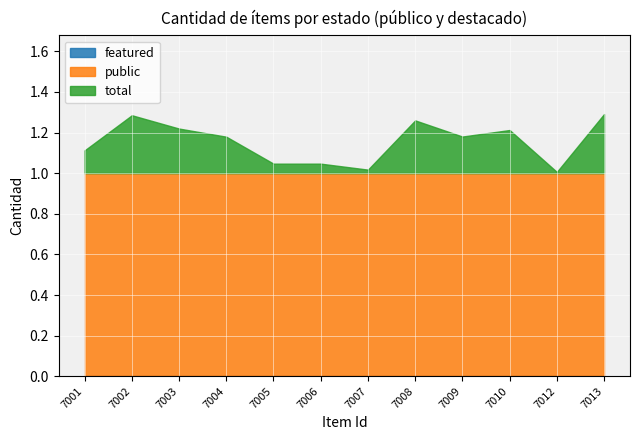

Does the chart display data point markers on the line(s)?

No